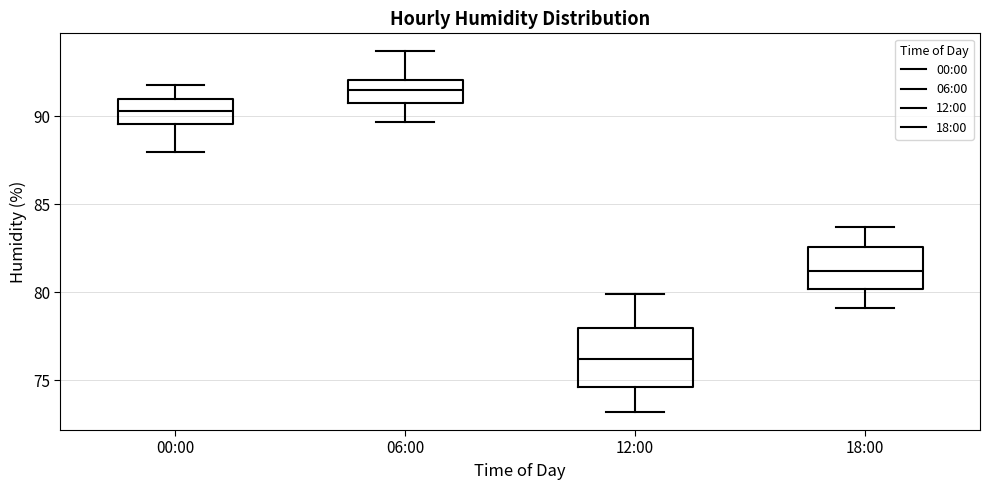

Comparing the boxes themselves (not the whiskers), which one is the tallest?

12:00